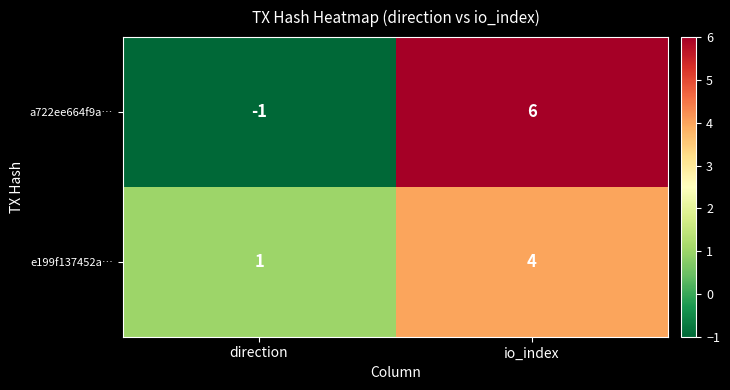

True or false: a722ee664f9a… has a value of 3 at io_index.

False